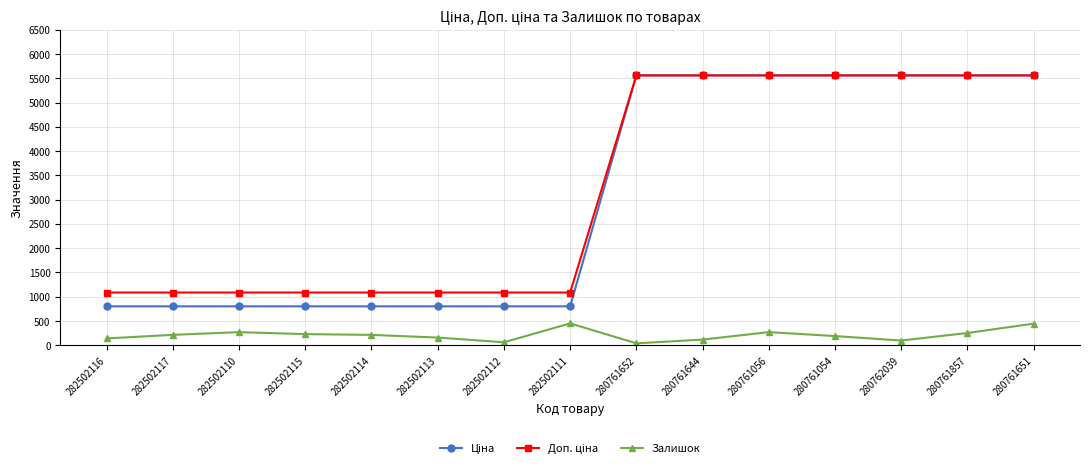

Is it true that Залишок equals 253.0 at 280761857?

True